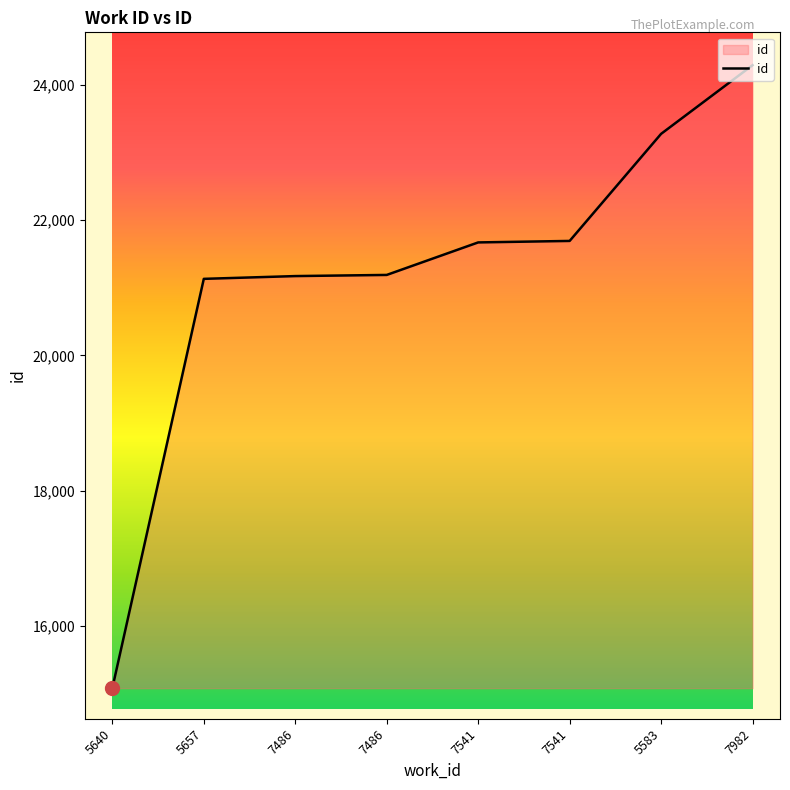

Reading right to left, list all the values displayed in this chart.

7982=24292	5583=23276	7541=21692	7541=21670	7486=21189	7486=21172	5657=21131	5640=15076